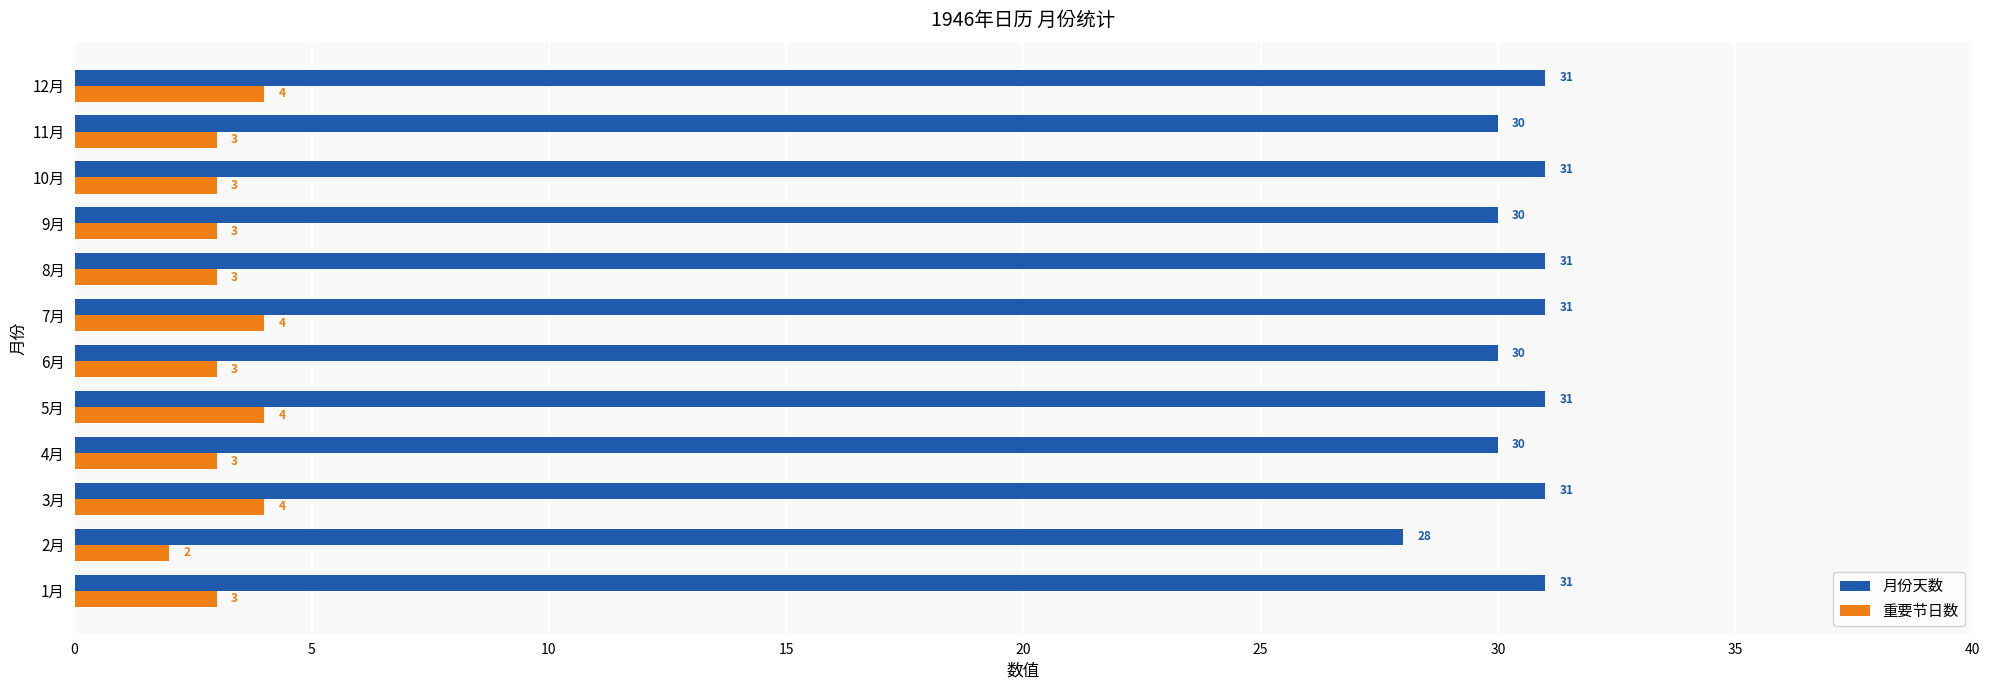

Which series has the widest spread of values?

月份天数